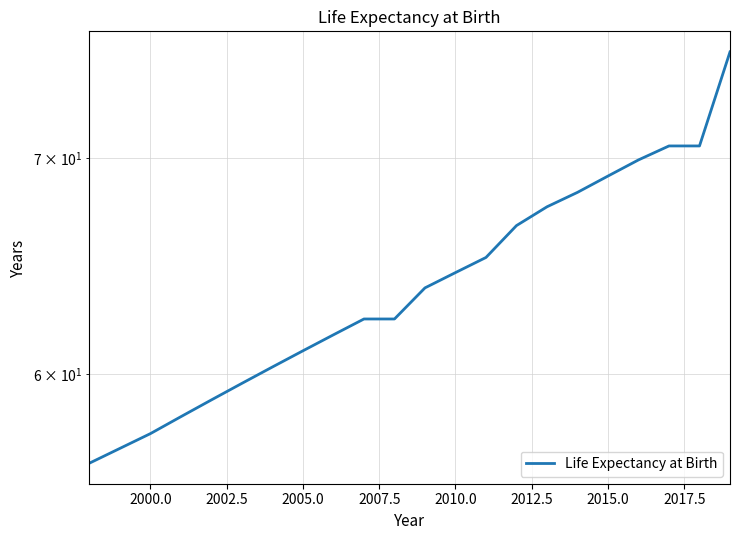

Count the number of values greater than 63.

11